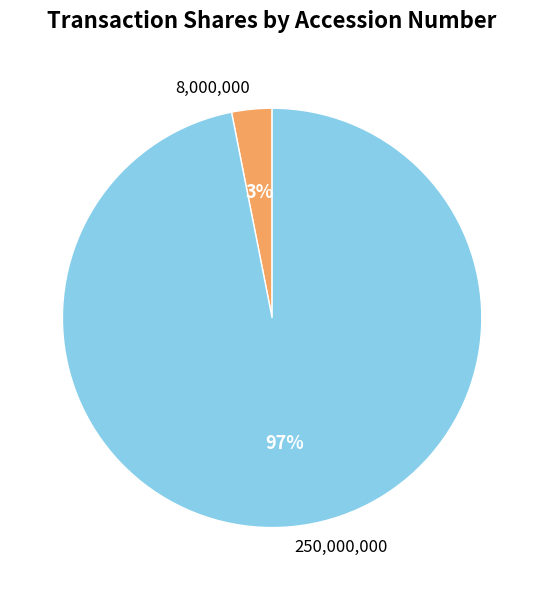

How many slices are in this pie chart?

2